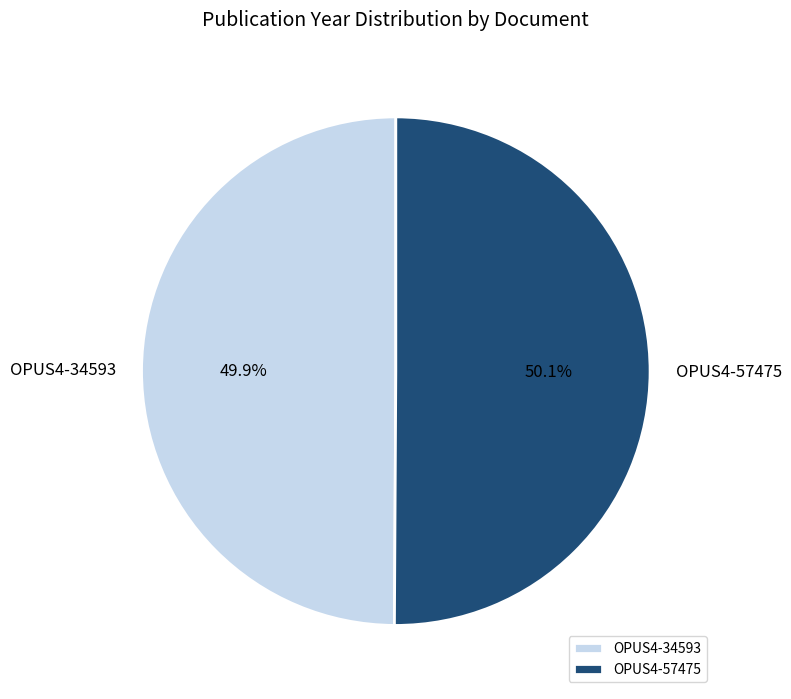

To the nearest percent, what is the average slice percentage?

50%